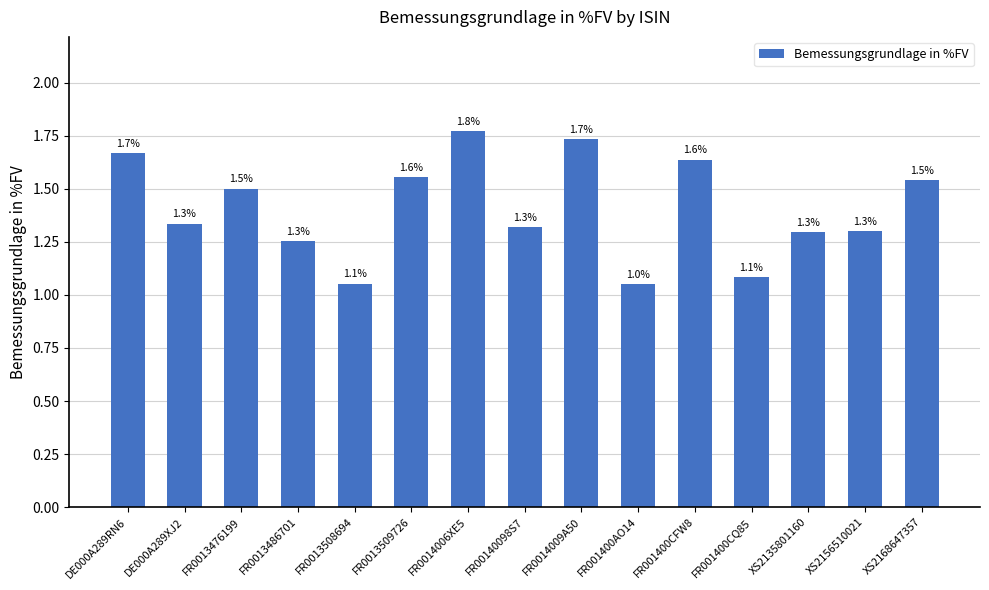

What is the value of the 7th bar from the left?

1.8